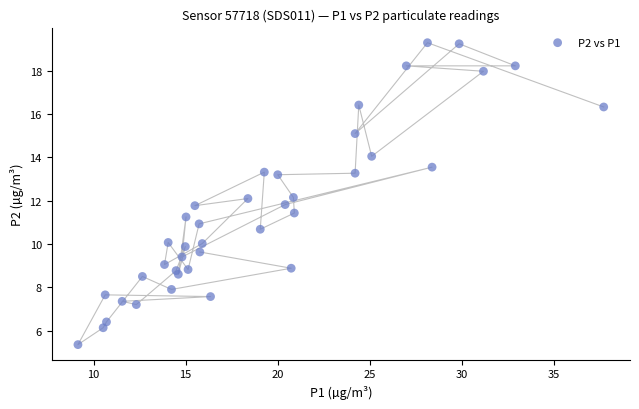

What is the range of X values (max minus min)?

28.6